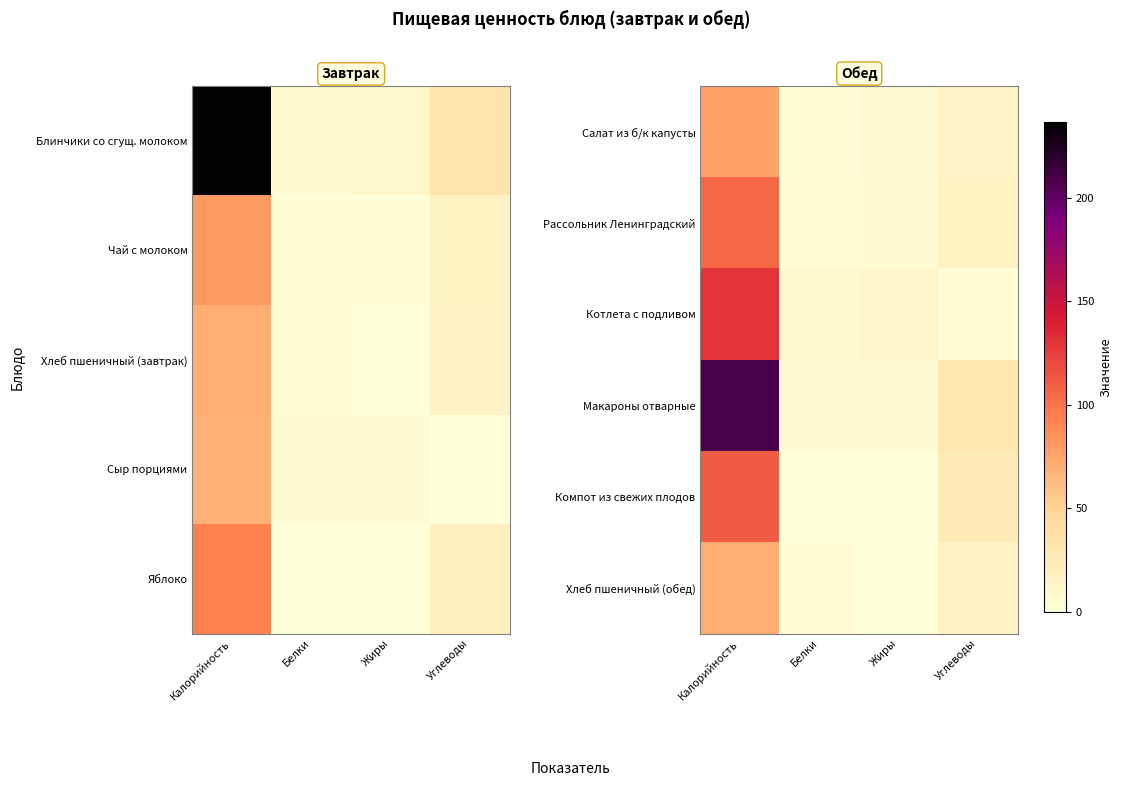

The value of Салат из б/к капусты at Белки is 1.8. True or false?

False